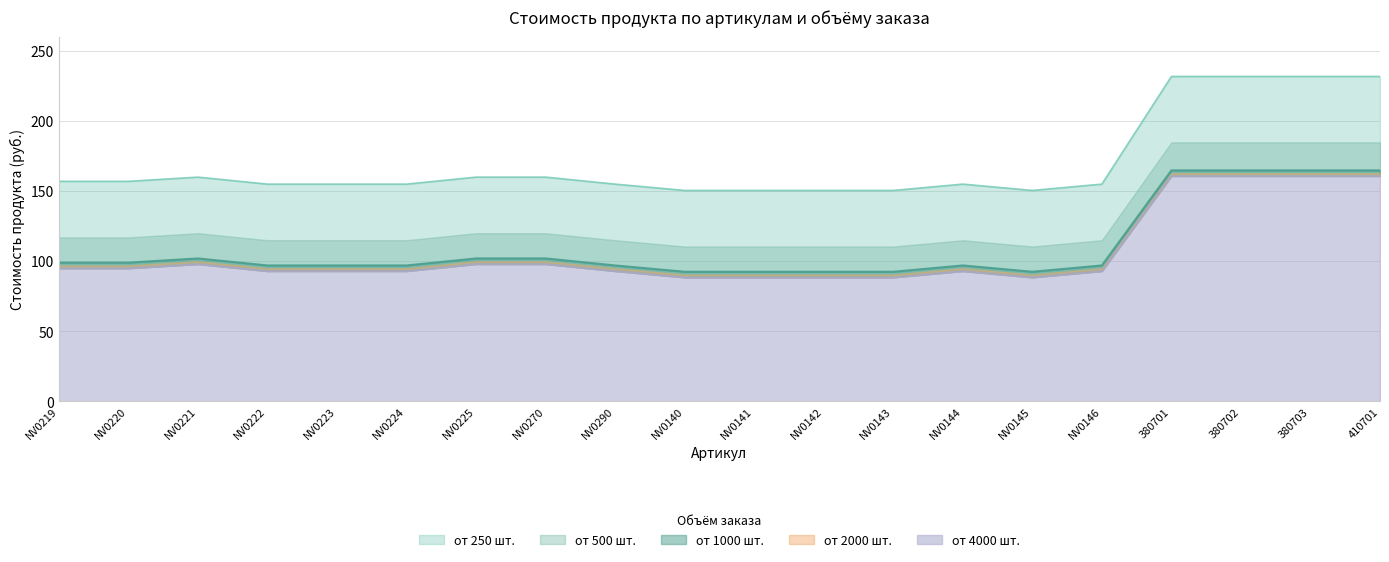

At which label does от 250 шт. reach its minimum?

NV0140